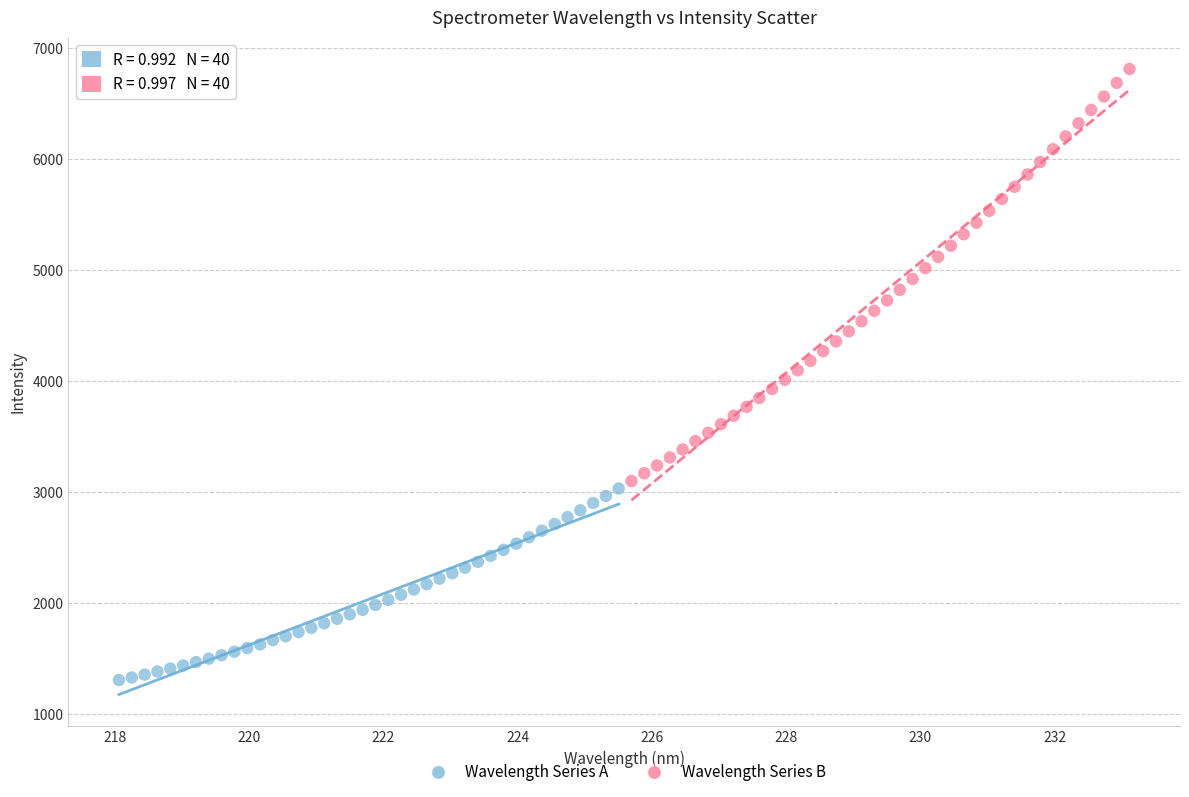

Which series contains the lowest Y value?

Wavelength Series A